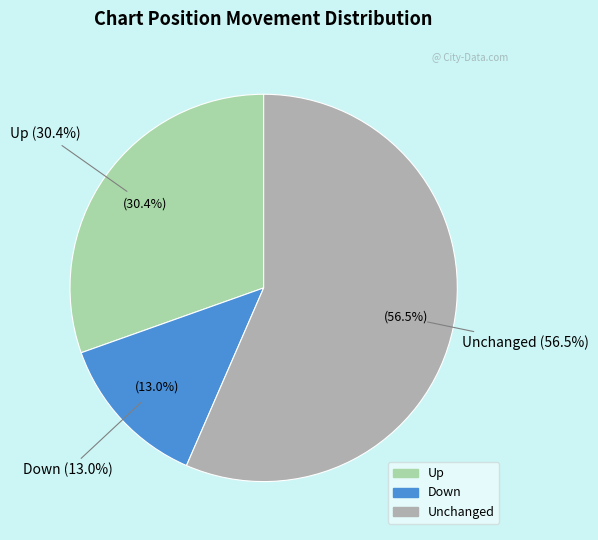

Is - the majority of the pie?

Yes